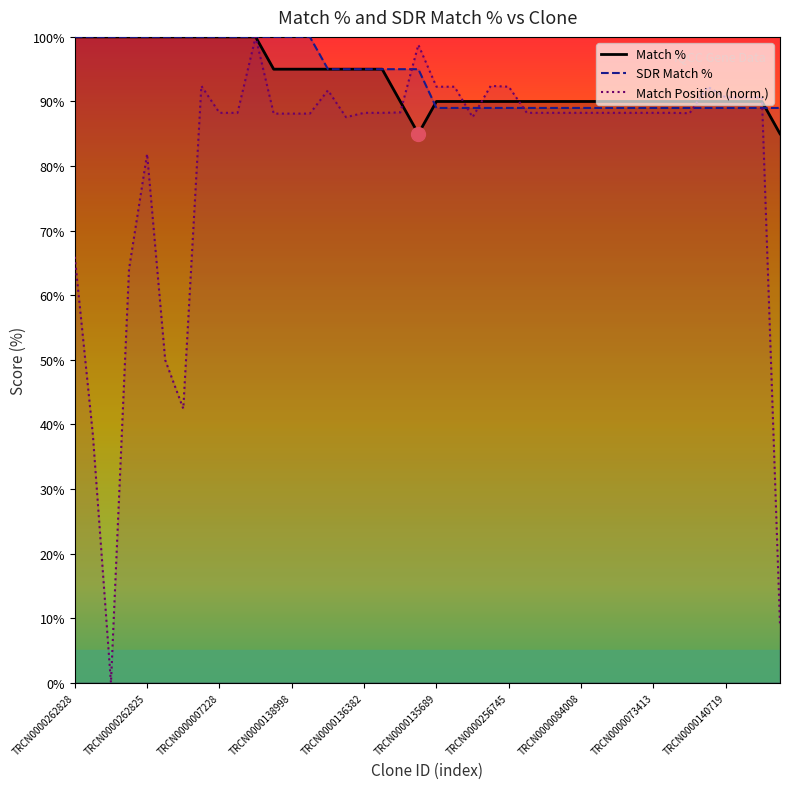

What is the spread (max minus min) of values at 29?

1.8